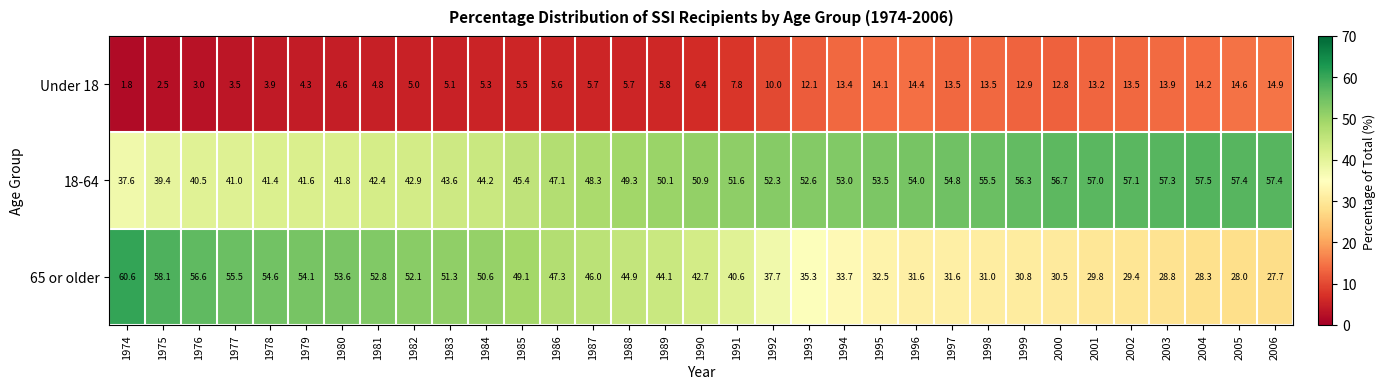

At which label does 18-64 first exceed 50?

1989